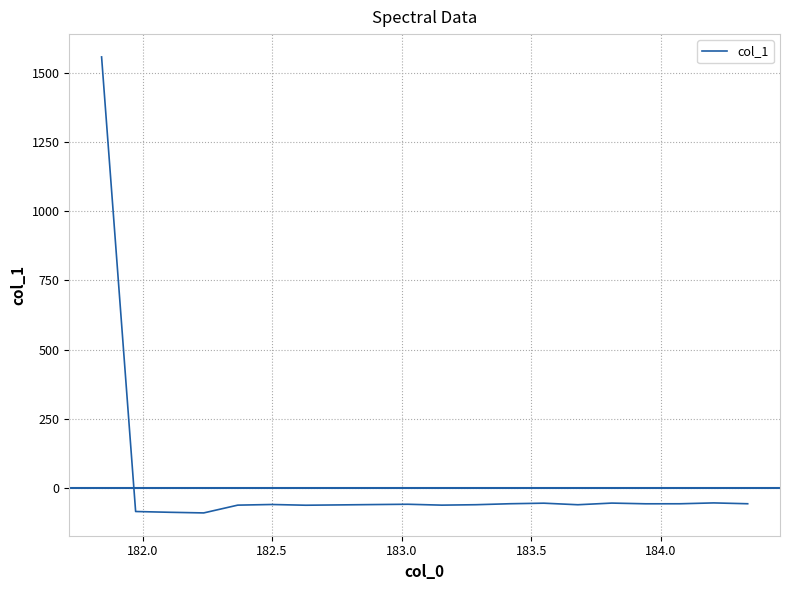

What is the greatest value displayed?

1557.9